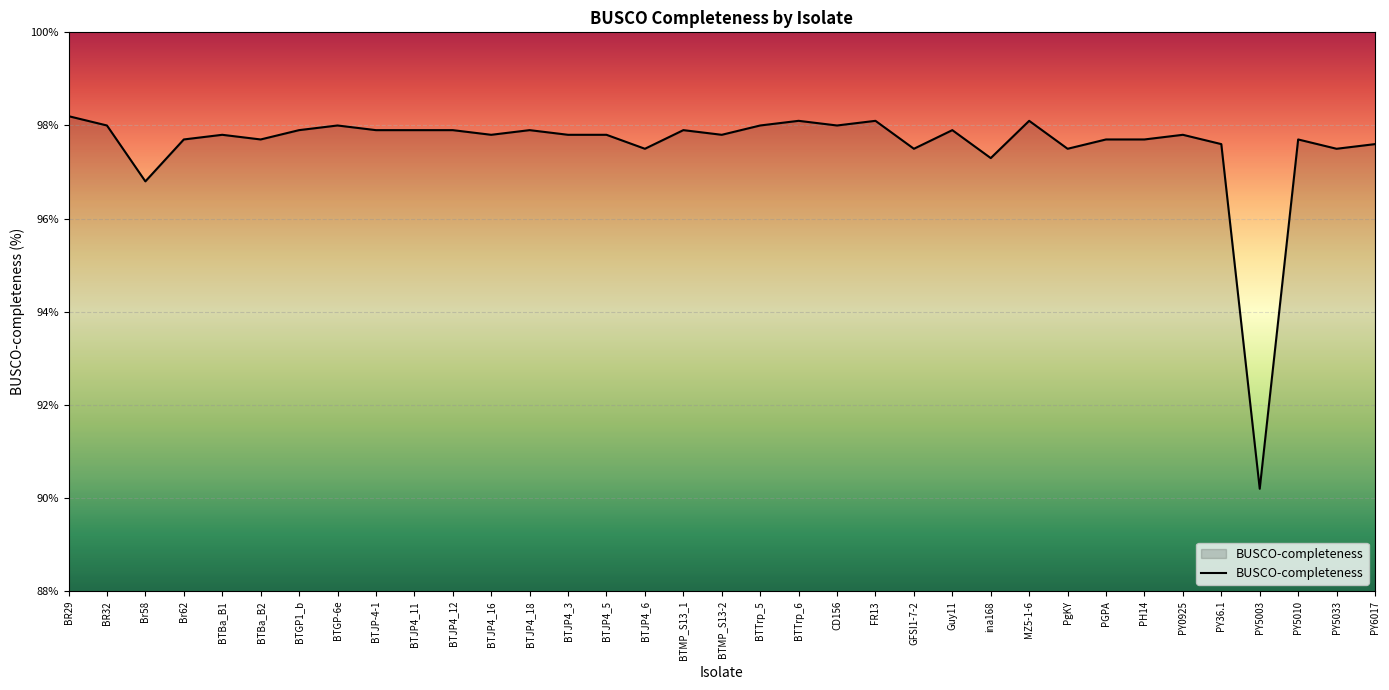

What is the change in value from FR13 to Guy11?

-0.2